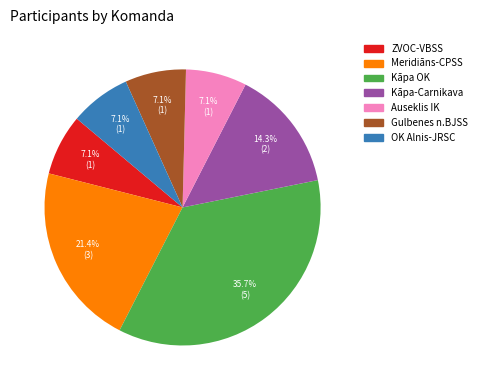

What is the largest slice in the pie chart?

Kāpa OK